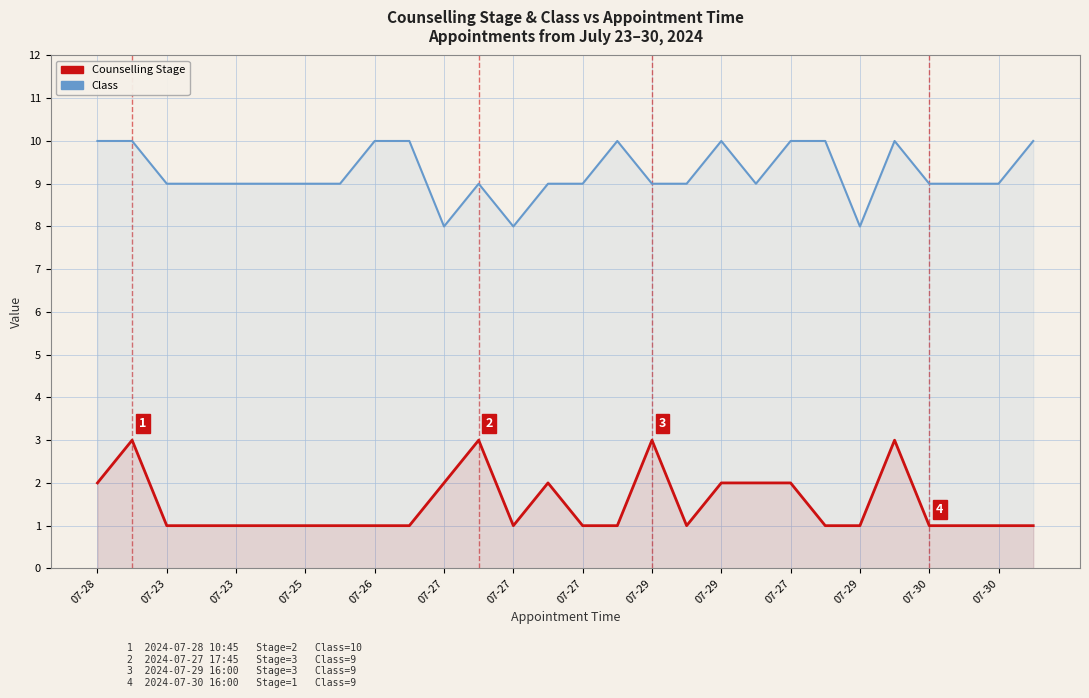

Which series has the largest range (max minus min)?

Counselling Stage